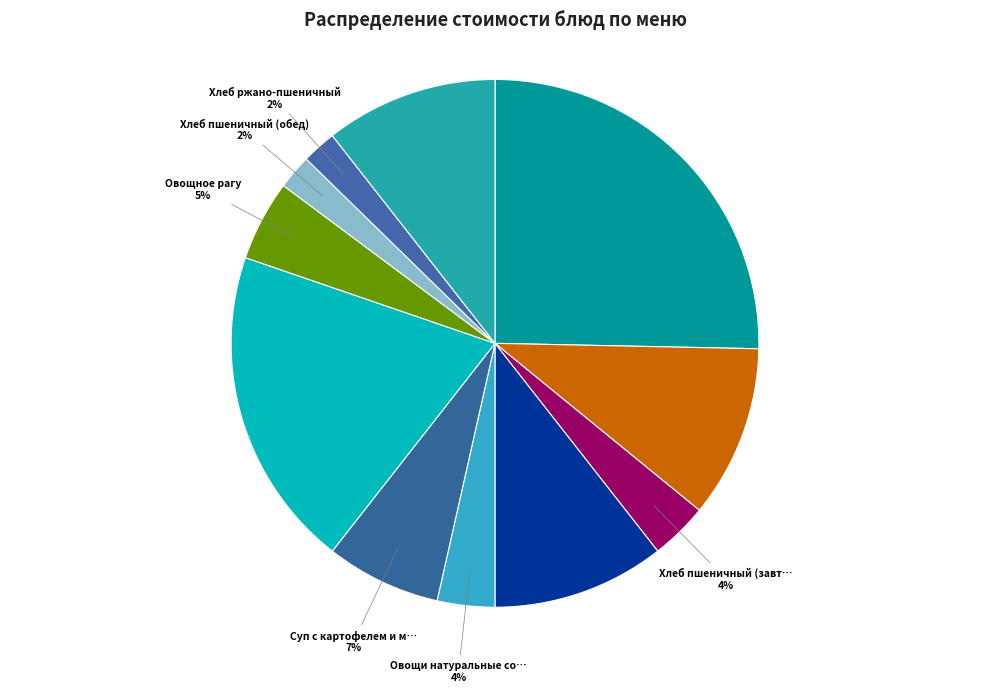

How many segments does this pie chart have?

11